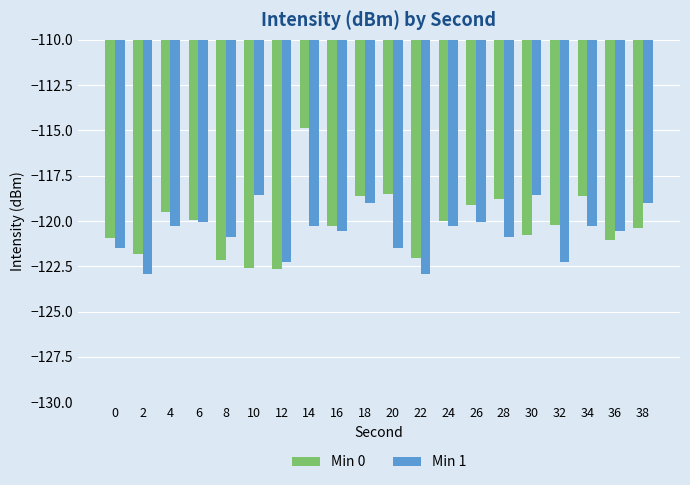

What is the total value across all series at 0?

-242.4